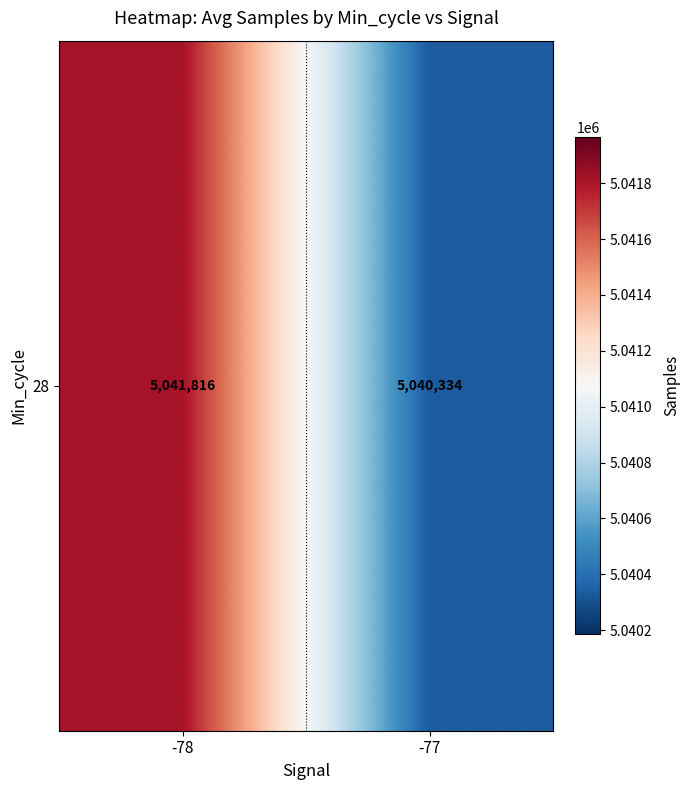

How many data points are less than 5041816?

1